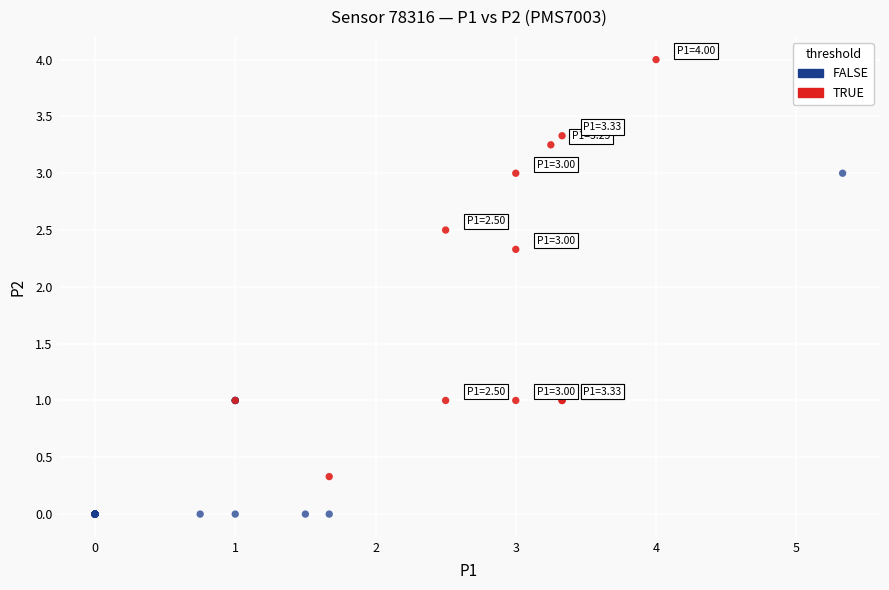

What are all the series names shown in the legend?

FALSE, TRUE